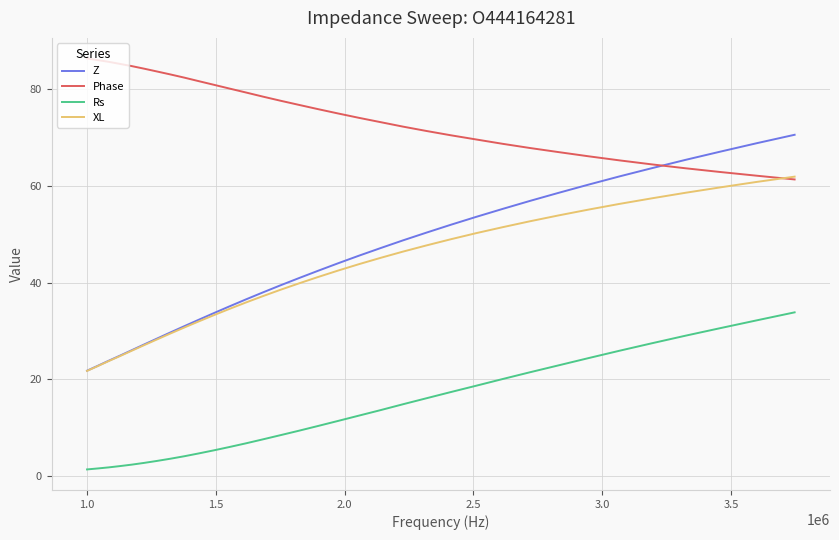

What is the maximum value shown in the chart?

86.3